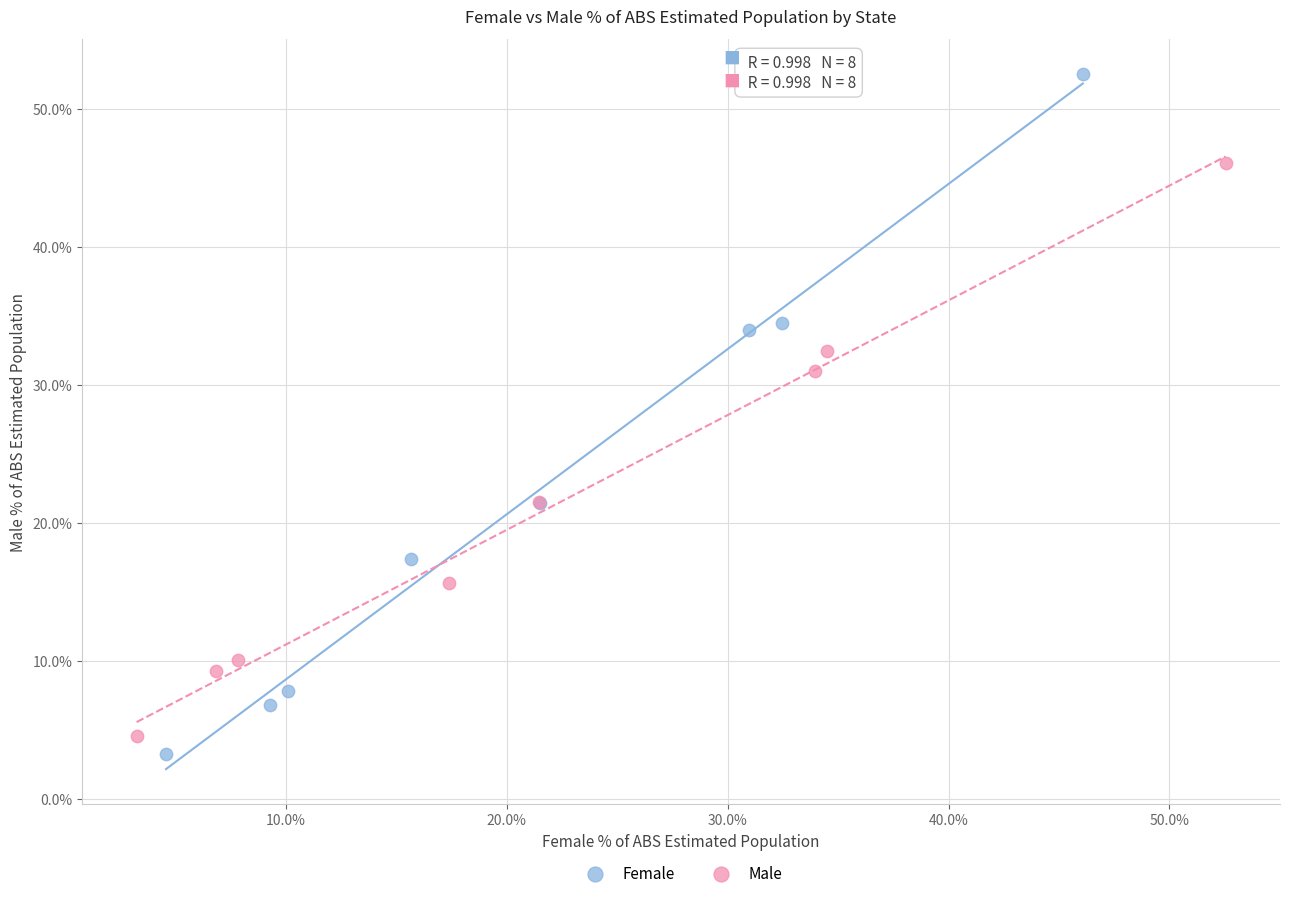

What are all the series names shown in the legend?

Female, Male